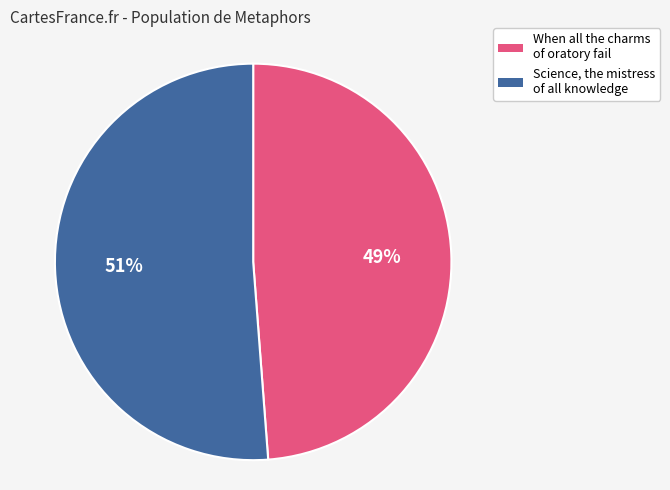

Is it true that Science, the mistress of all knowledge is 51% of the pie?

True